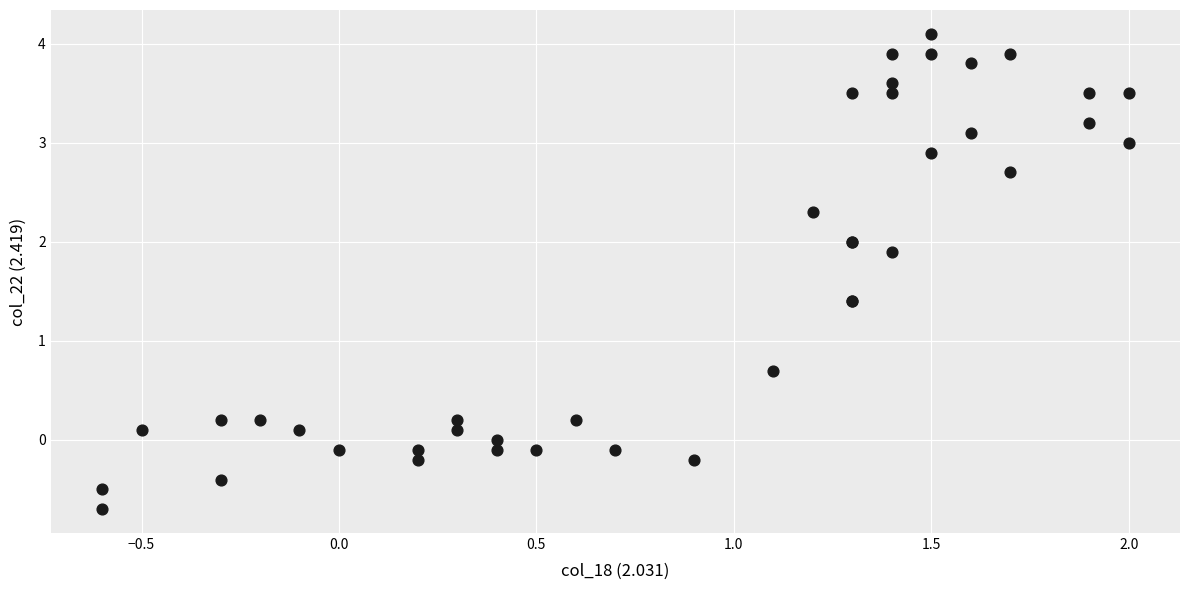

What Y value in the scatter plot is closest to 1?

0.7